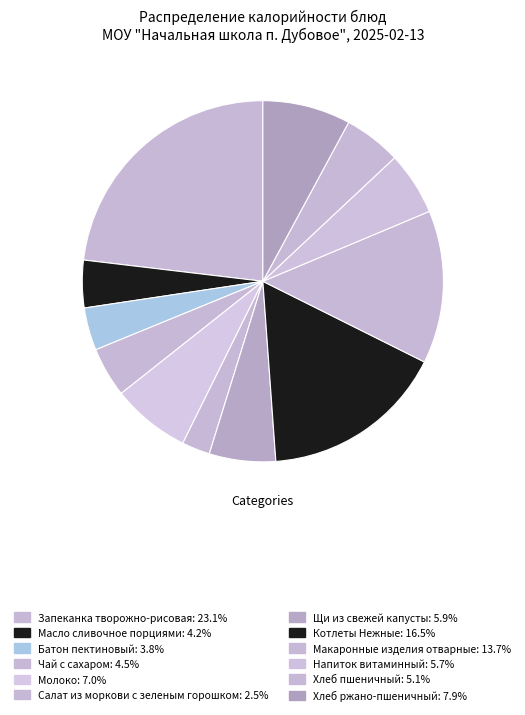

True or false: Запеканка творожно-рисовая accounts for 23% of the total.

True